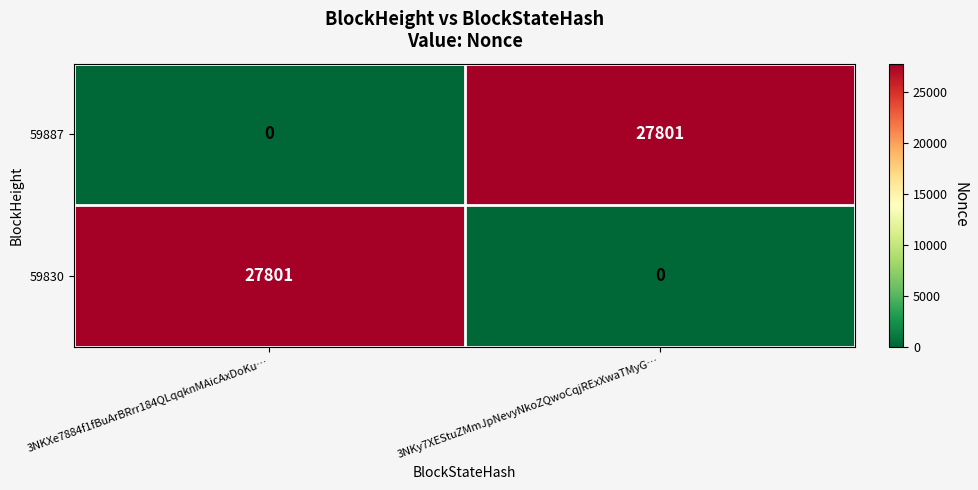

What is the difference between the maximum and minimum values in the 59830 series?

27801